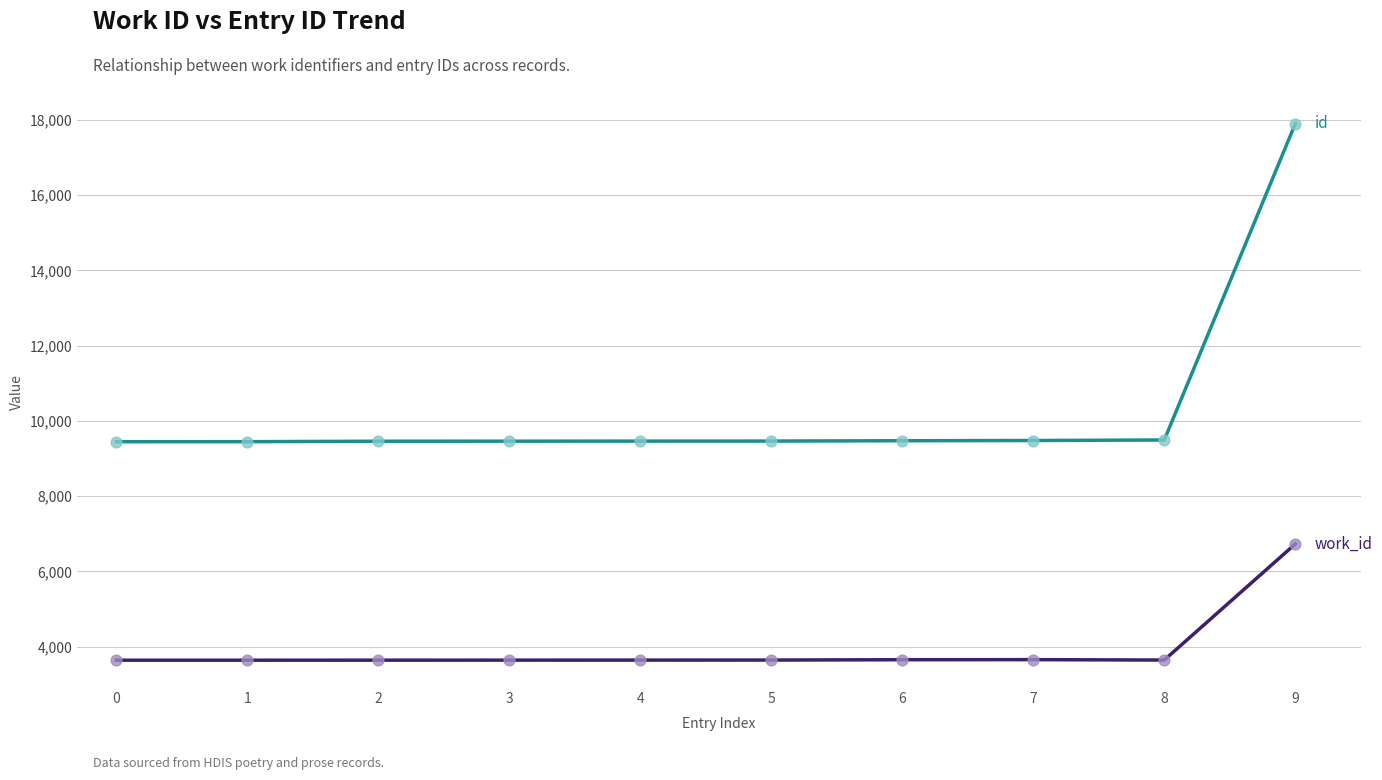

What is the difference between the highest and lowest values at 8?

5852